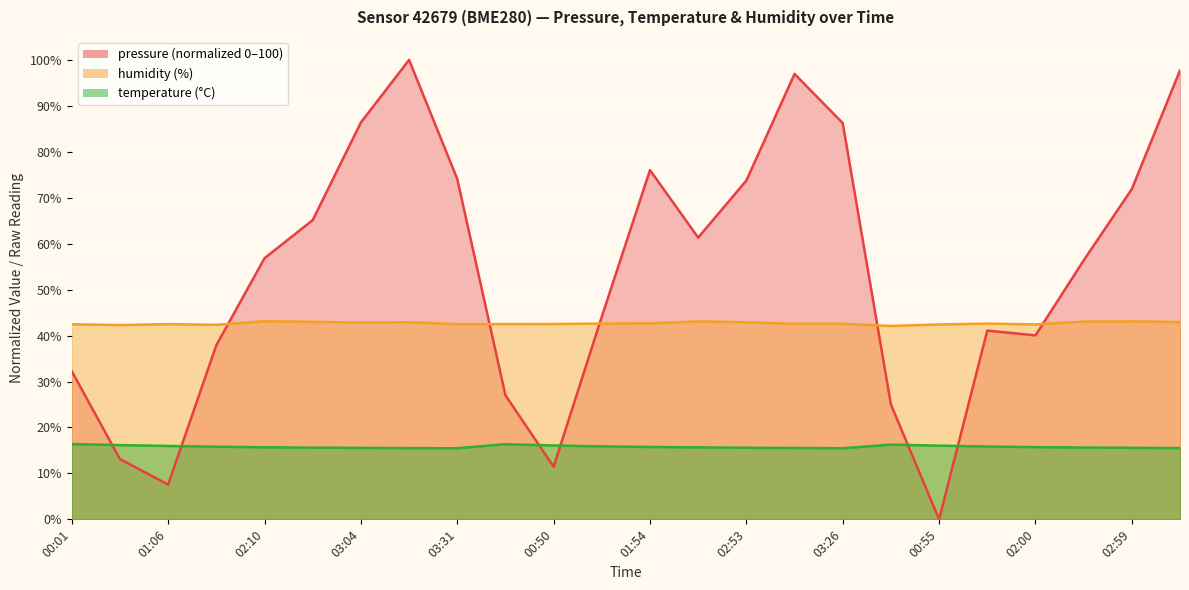

What is the approximate value of pressure at 01:22?

44.1